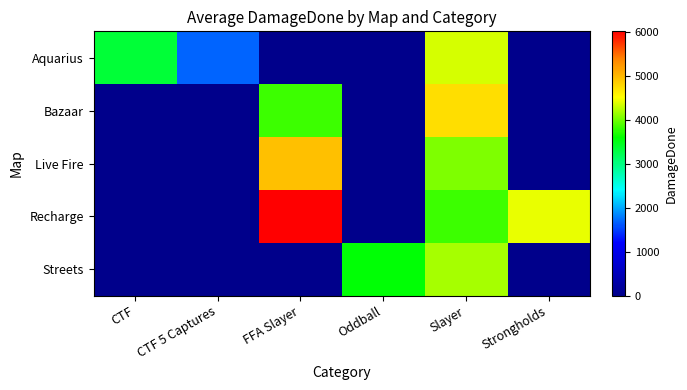

Reading right to left, transcribe all the data shown in this chart.

Aquarius: Strongholds=0	Slayer=4359	Oddball=0	FFA Slayer=0	CTF 5 Captures=1672	CTF=3345
Bazaar: Strongholds=0	Slayer=4748	Oddball=0	FFA Slayer=3828	CTF 5 Captures=0	CTF=0
Live Fire: Strongholds=0	Slayer=4061	Oddball=0	FFA Slayer=4964	CTF 5 Captures=0	CTF=0
Recharge: Strongholds=4442	Slayer=3820	Oddball=0	FFA Slayer=6024	CTF 5 Captures=0	CTF=0
Streets: Strongholds=0	Slayer=4202	Oddball=3581	FFA Slayer=0	CTF 5 Captures=0	CTF=0